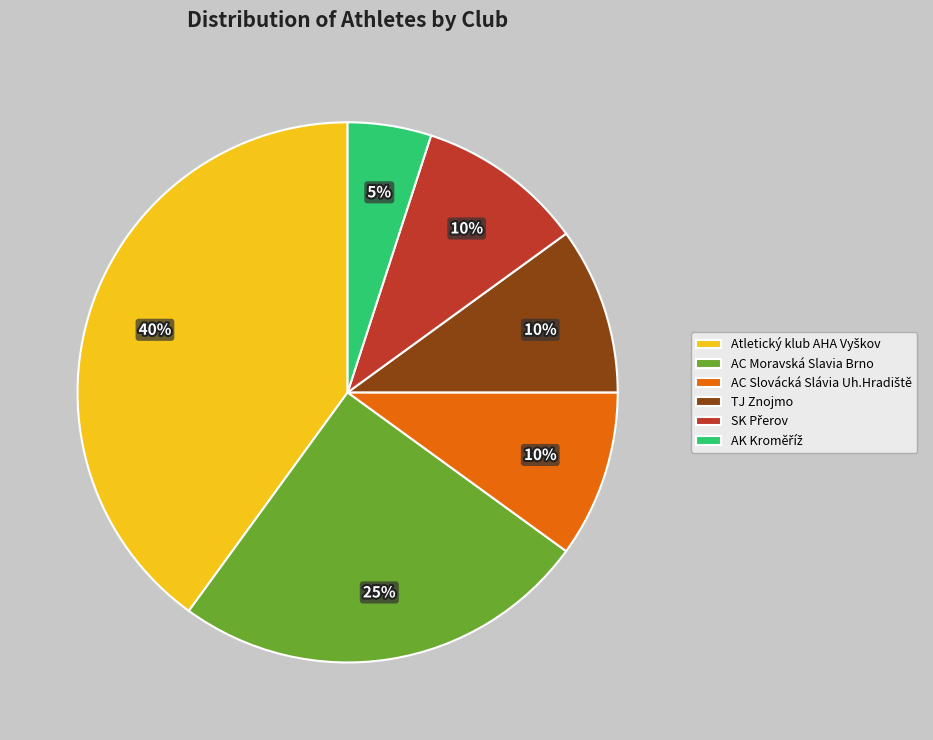

Is there a majority slice in this chart?

No